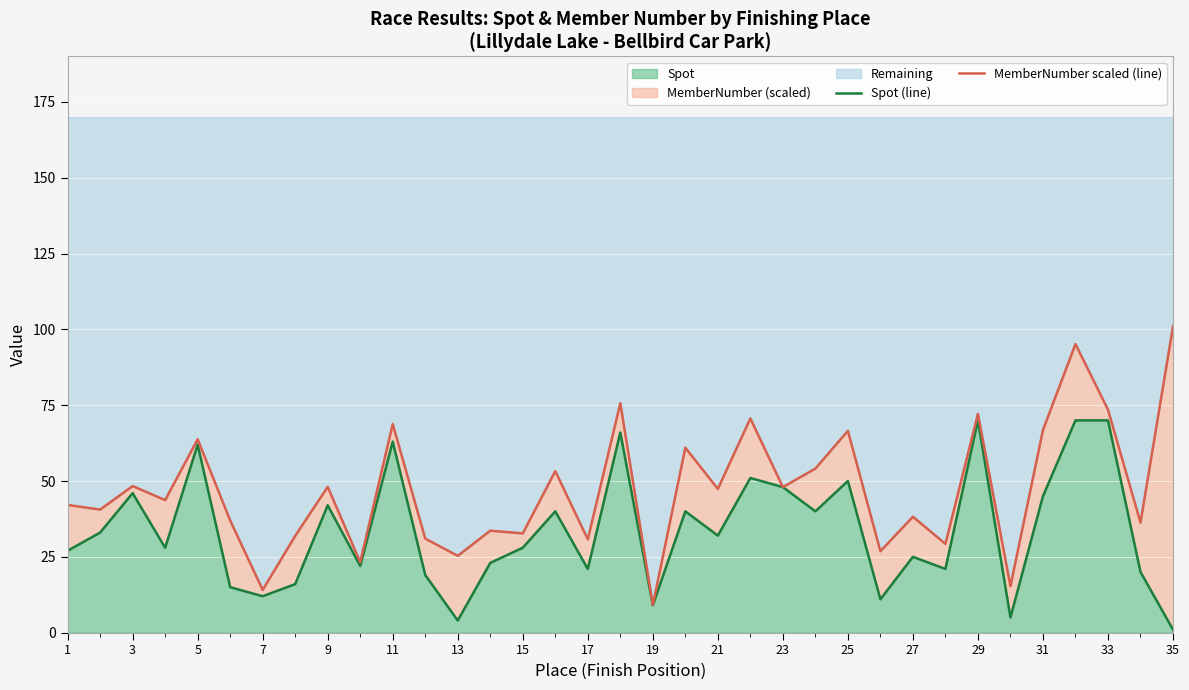

The value of Spot at 1 is 27. True or false?

True